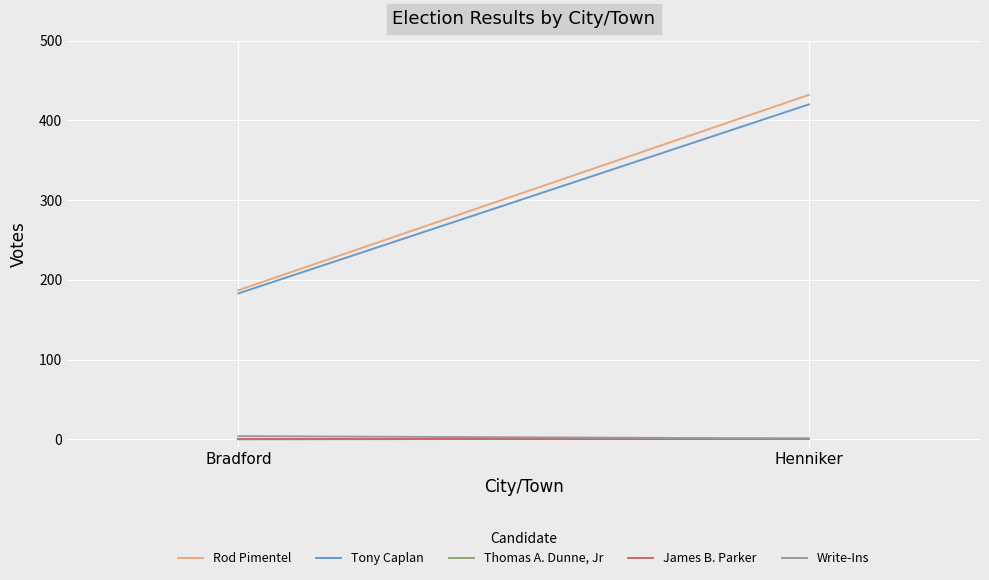

What is the difference between the Write-Ins values at Henniker and Bradford?

3